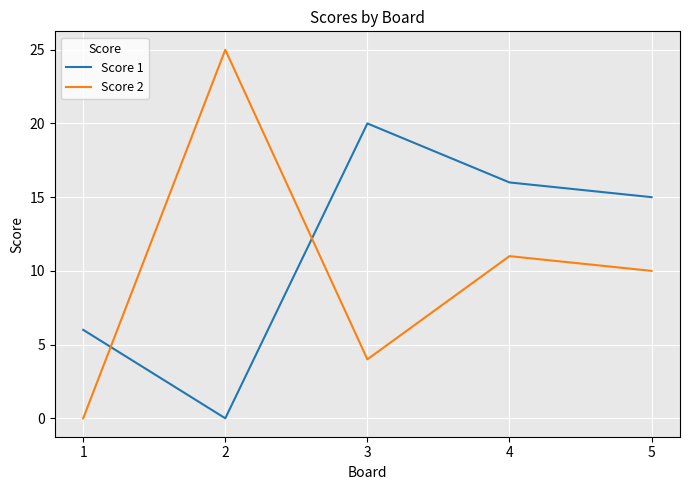

Is this an area chart (filled region under the line)?

No